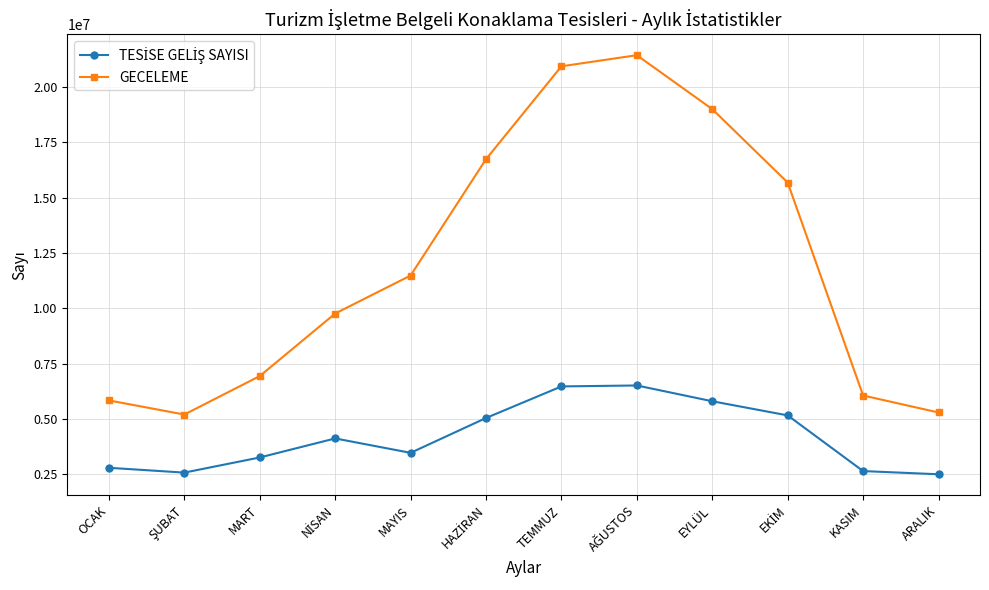

How many interior local valleys does the GECELEME series have?

1